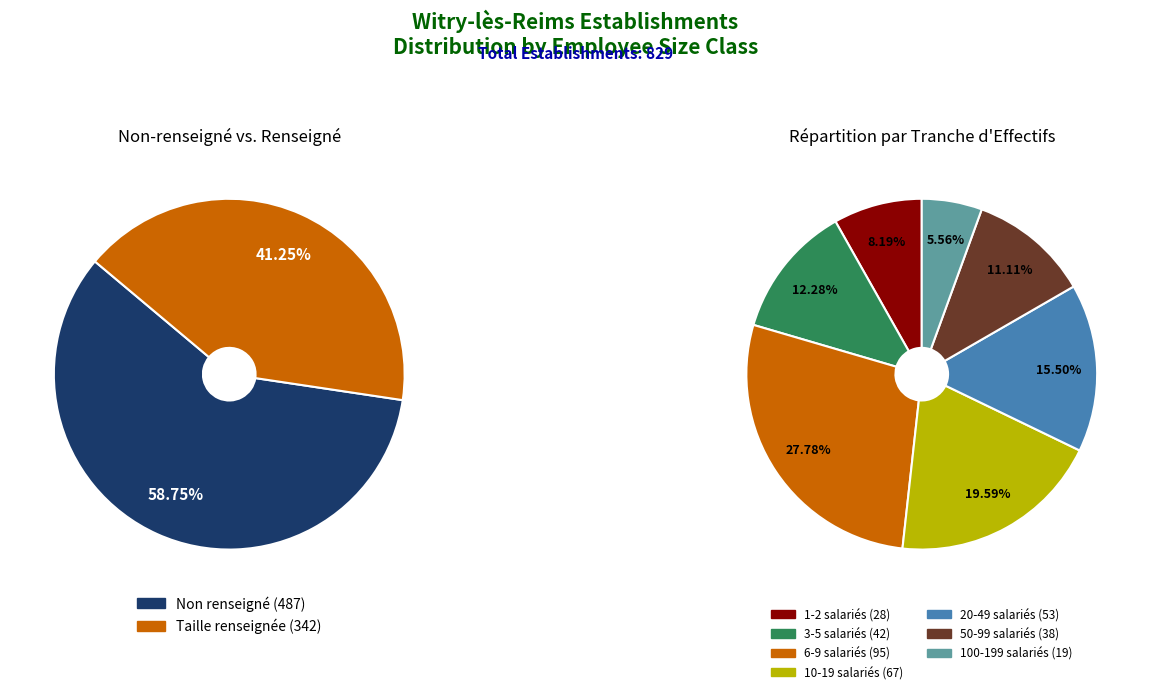

Is there any slice that represents more than half of the pie?

Yes